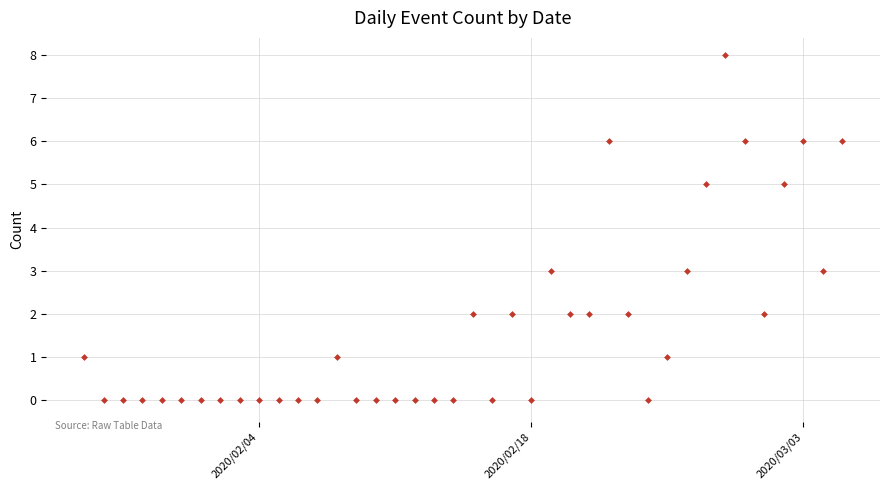

What is the range of X values (max minus min)?

39